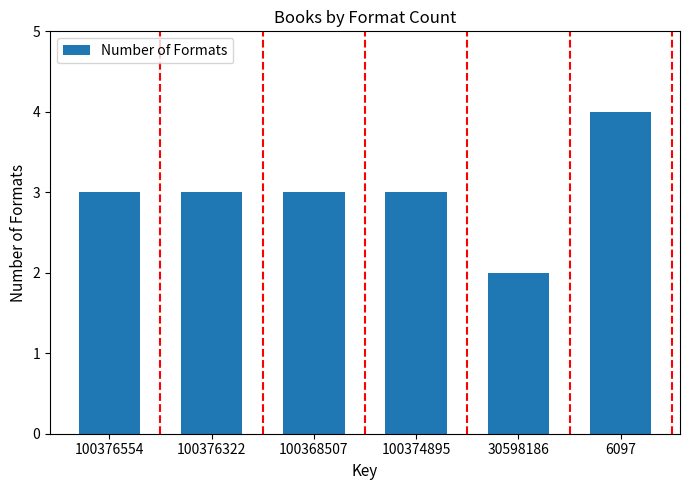

At which category does the chart reach its minimum across all series?

30598186